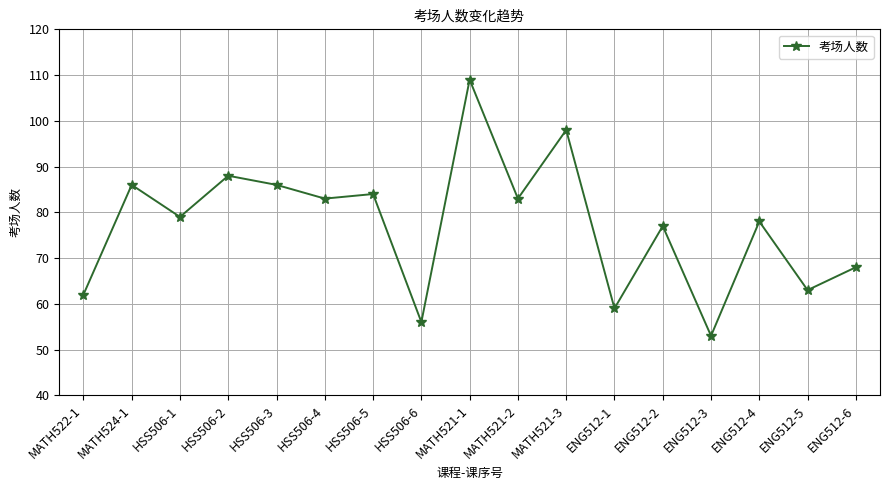

What is the approximate value at HSS506-5?

84